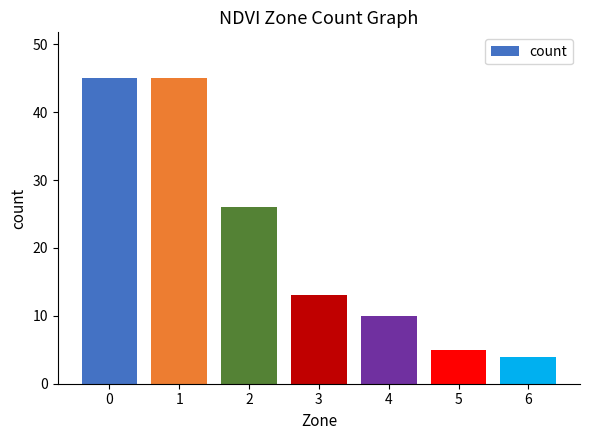

What is the greatest value displayed?

45